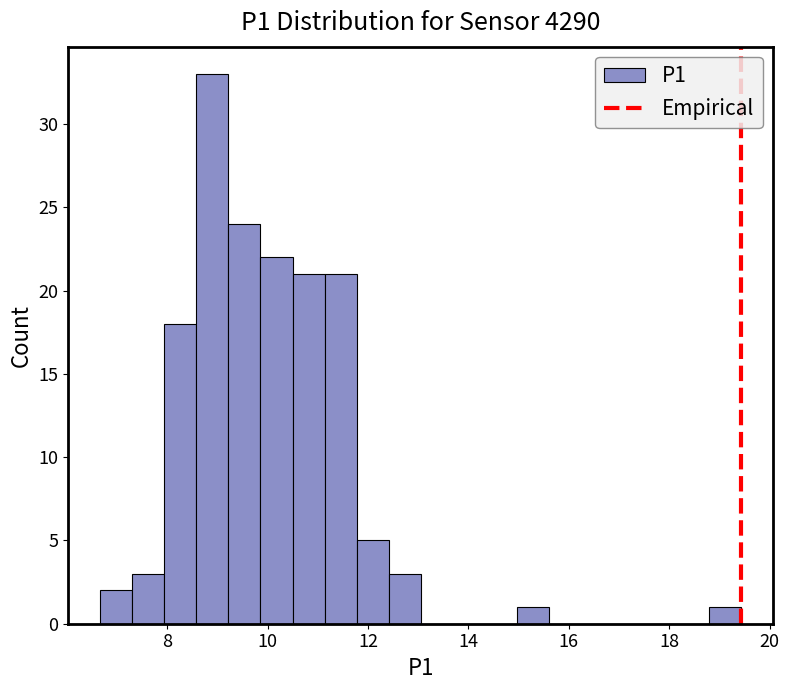

Around what value on the x-axis is the tallest bar? Give the approximate position of its centre, as read against the axis.

9.0